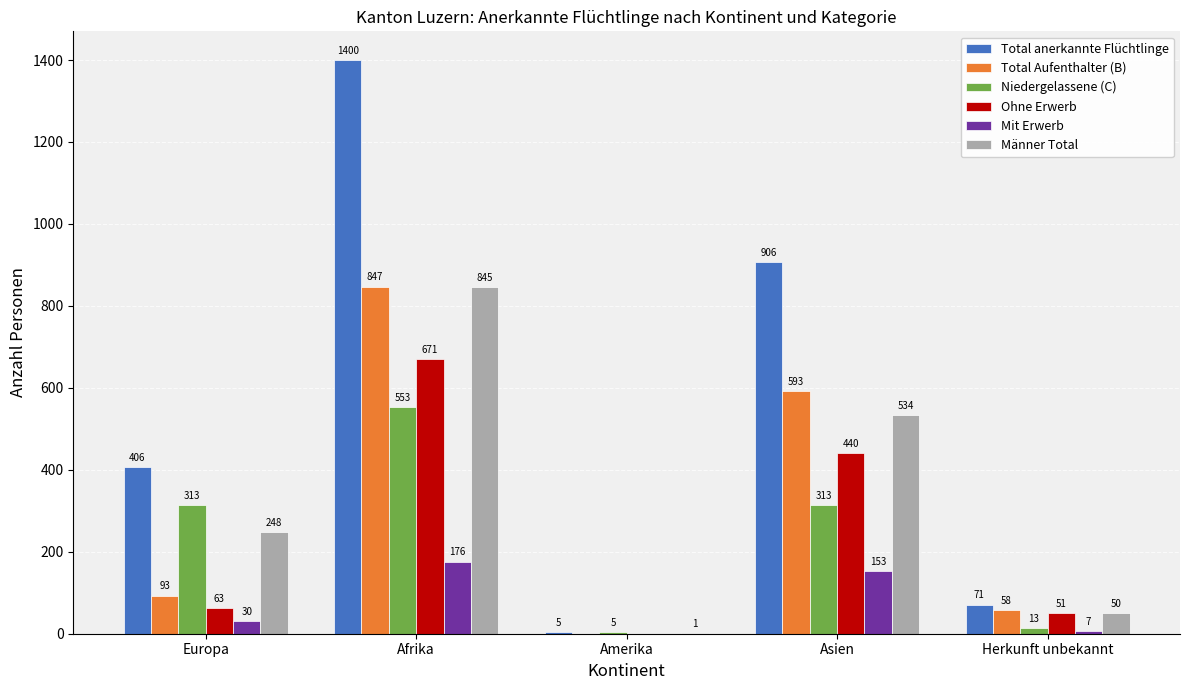

True or false: Männer Total has a value of 248 at Europa.

True